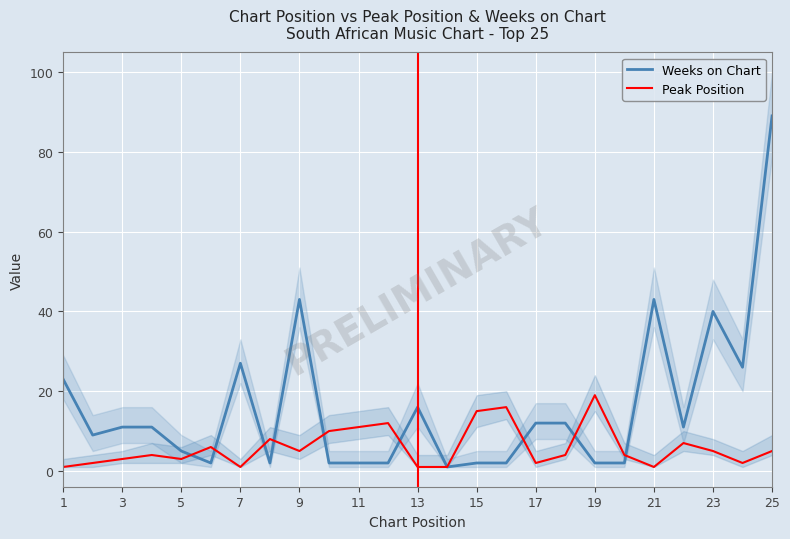

The Weeks on Chart series shows 11 at 3. True or false?

True